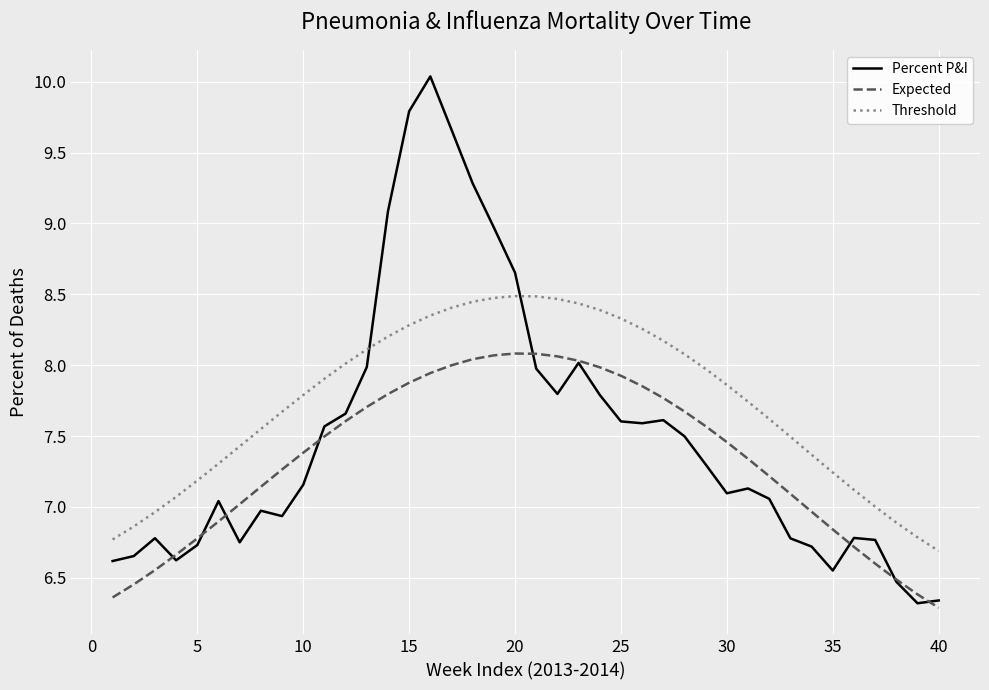

What is the lowest value of the Percent P&I series?

6.3